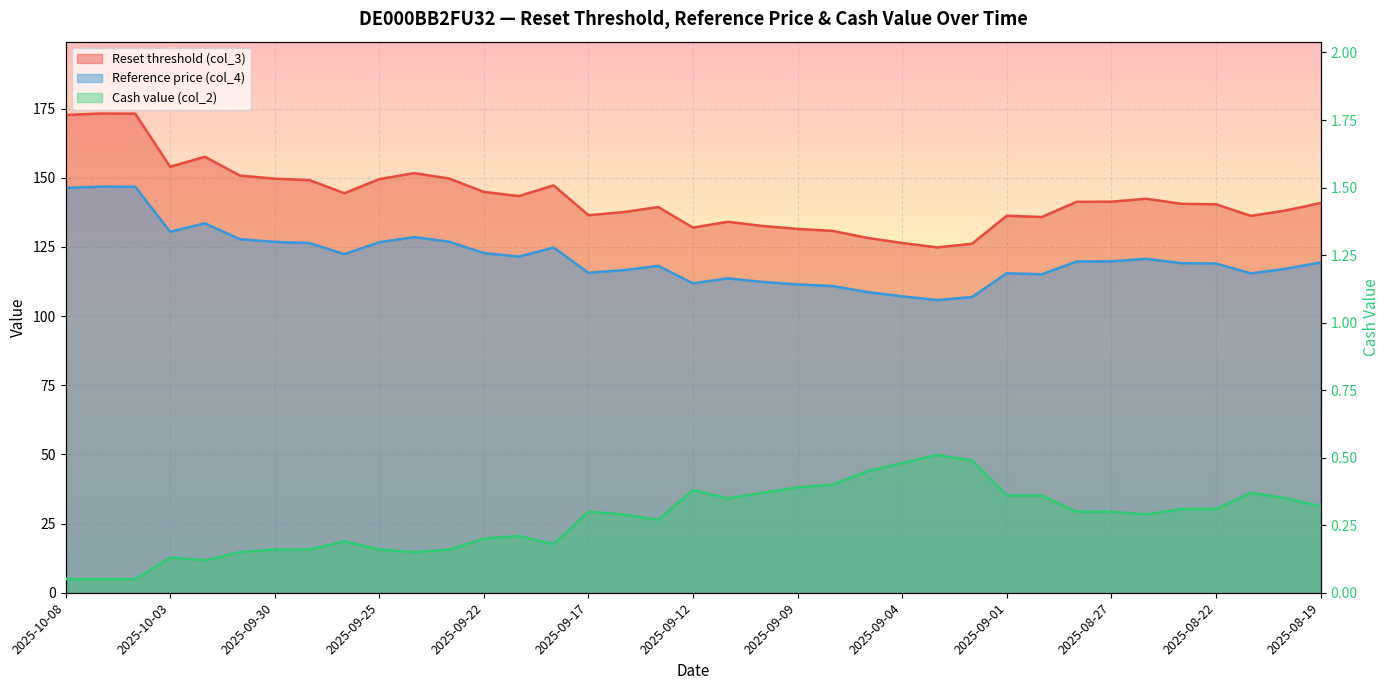

True or false: Cash value (col_2) and Reset threshold (col_3) cross at least once.

False